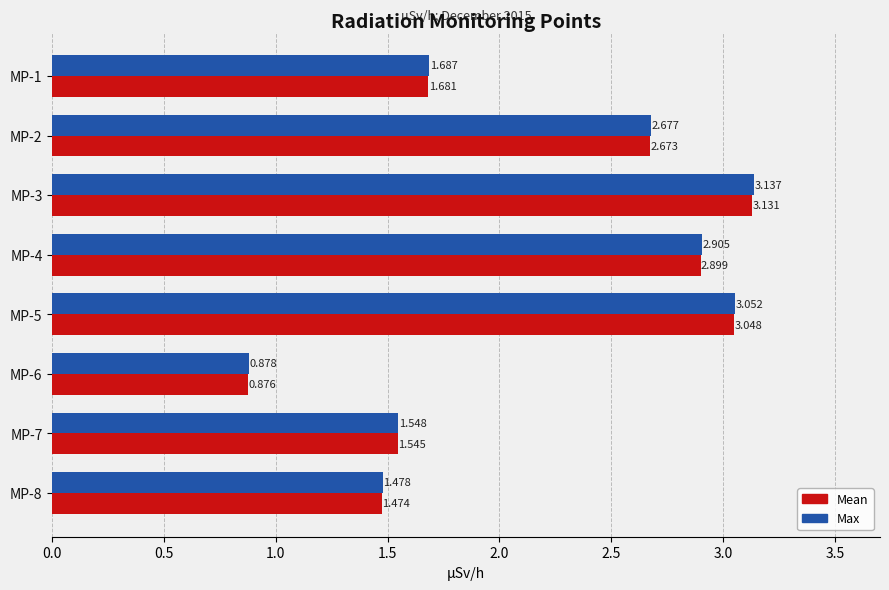

Which series has the largest total across all categories?

Max